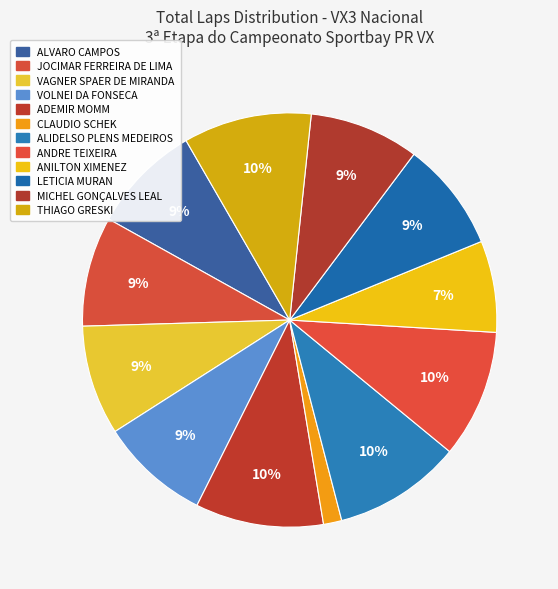

Rank the categories by value from lowest to highest.

CLAUDIO SCHEK, ANILTON XIMENEZ, ALVARO CAMPOS, JOCIMAR FERREIRA DE LIMA, VAGNER SPAER DE MIRANDA, VOLNEI DA FONSECA, LETICIA MURAN, MICHEL GONÇALVES LEAL, ADEMIR MOMM, ALIDELSO PLENS MEDEIROS, ANDRE TEIXEIRA, THIAGO GRESKI